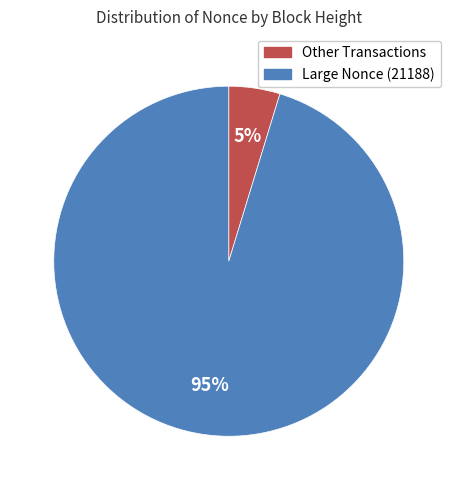

Is there any slice that represents more than half of the pie?

Yes